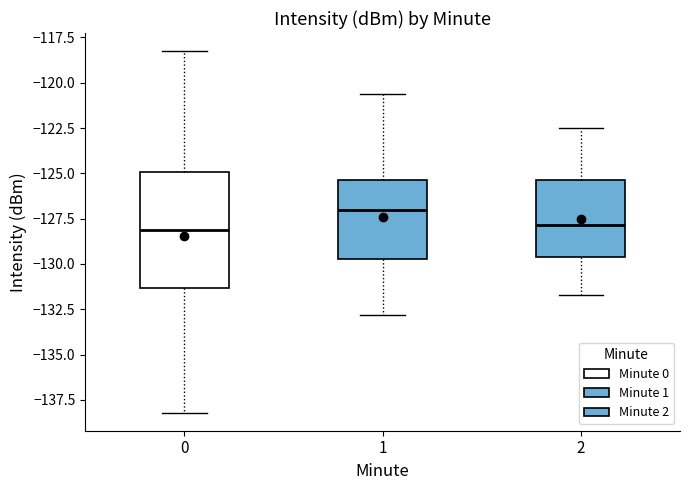

Reading left to right, transcribe this box plot: for each box, give where its median line is, the range the box spans, and where its two whiskers end, as read against the y-axis. The values are not printed on the chart, so give them approximately, as read against the axis.

0: median -128.0, box -131.5 to -125.0, whiskers -138.0 to -118.5
1: median -127.0, box -129.5 to -125.5, whiskers -133.0 to -120.5
2: median -128.0, box -129.5 to -125.5, whiskers -131.5 to -122.5